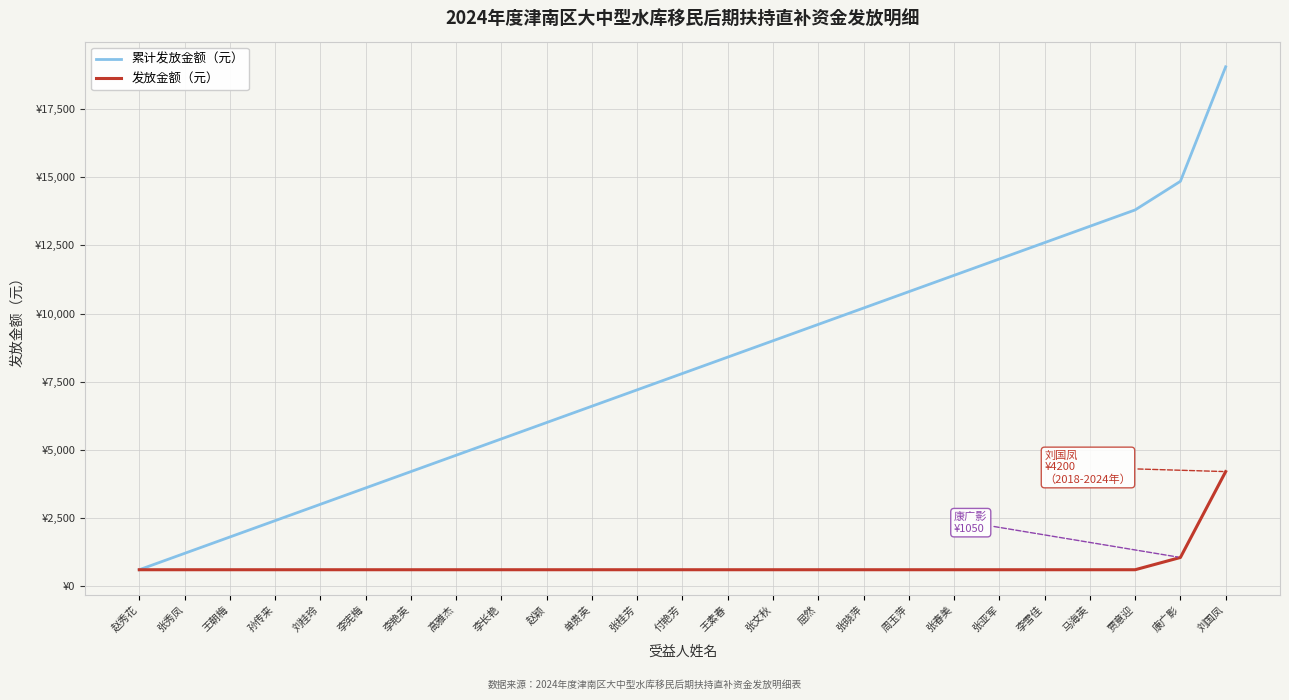

List the series in order of their peak value, lowest first.

发放金额（元）, 累计发放金额（元）